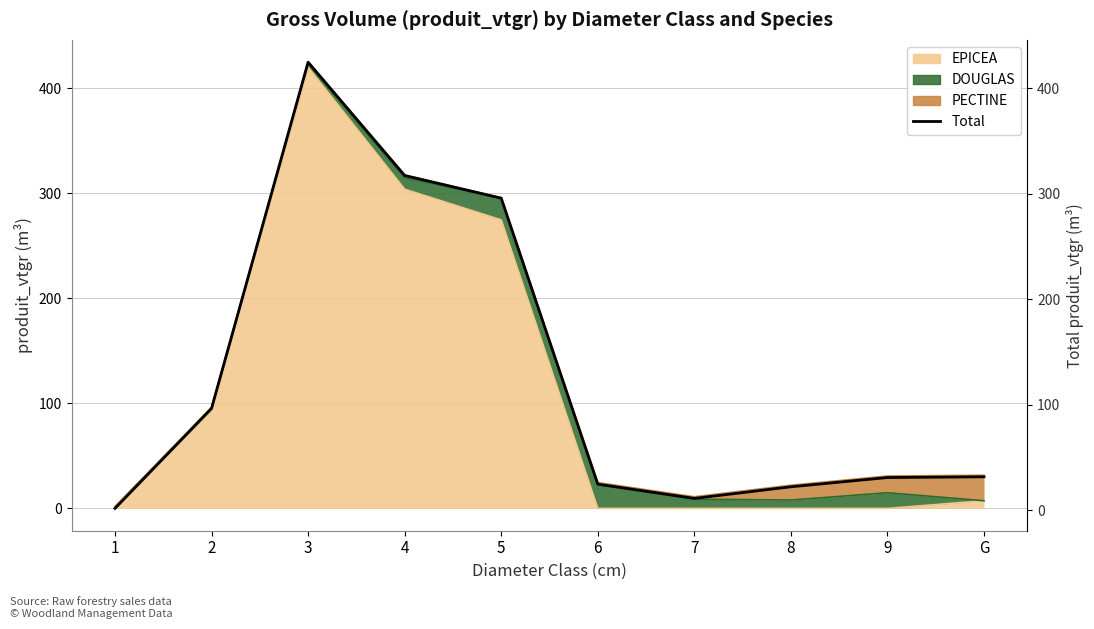

How many values exceed 31?

5